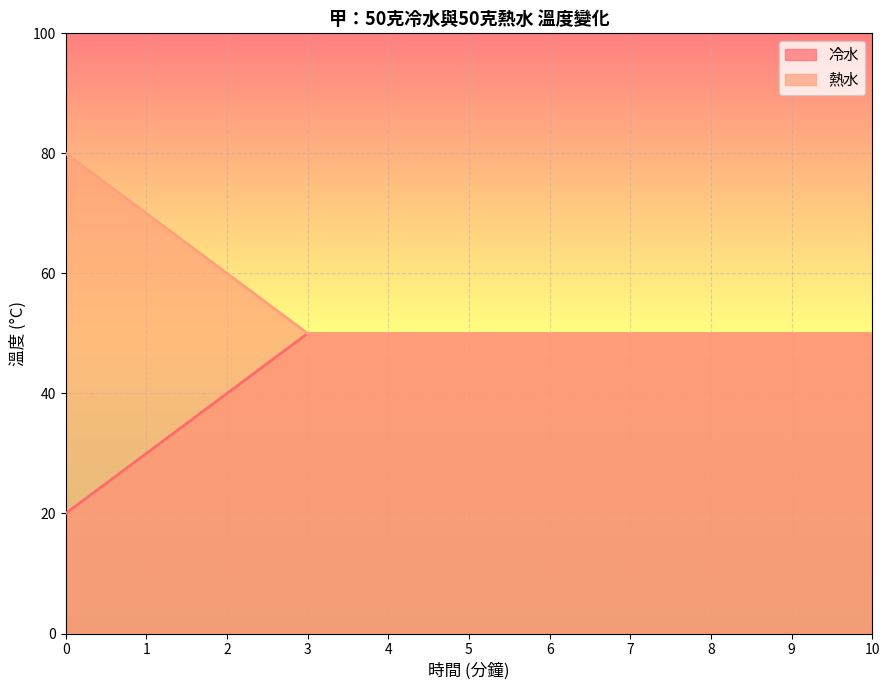

Rank the series by their average value, from lowest to highest.

冷水, 熱水